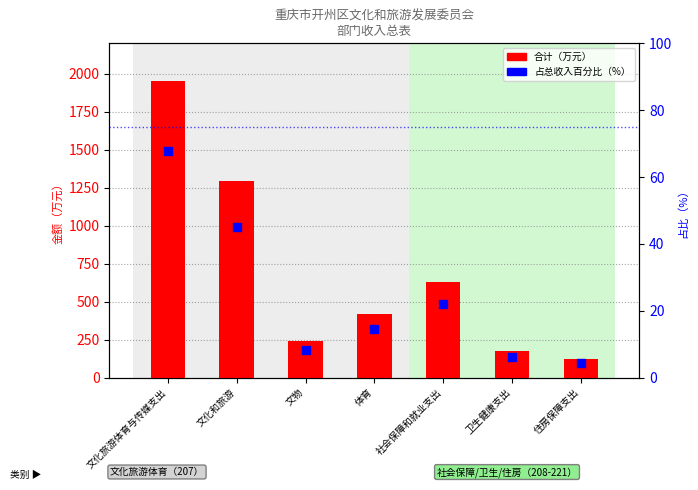

What are all the series names shown in the legend?

合计(万元), 占总收入百分比